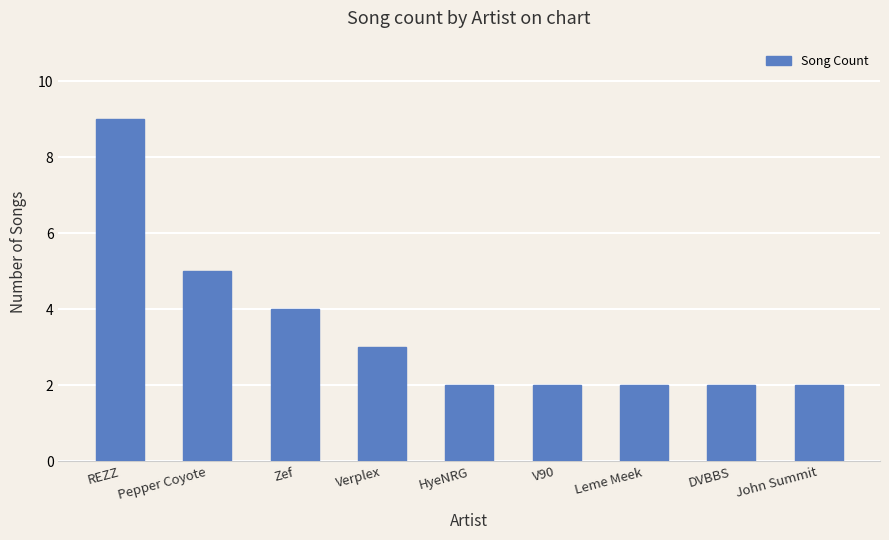

Reading left to right, extract all data points from this chart.

9	5	4	3	2	2	2	2	2